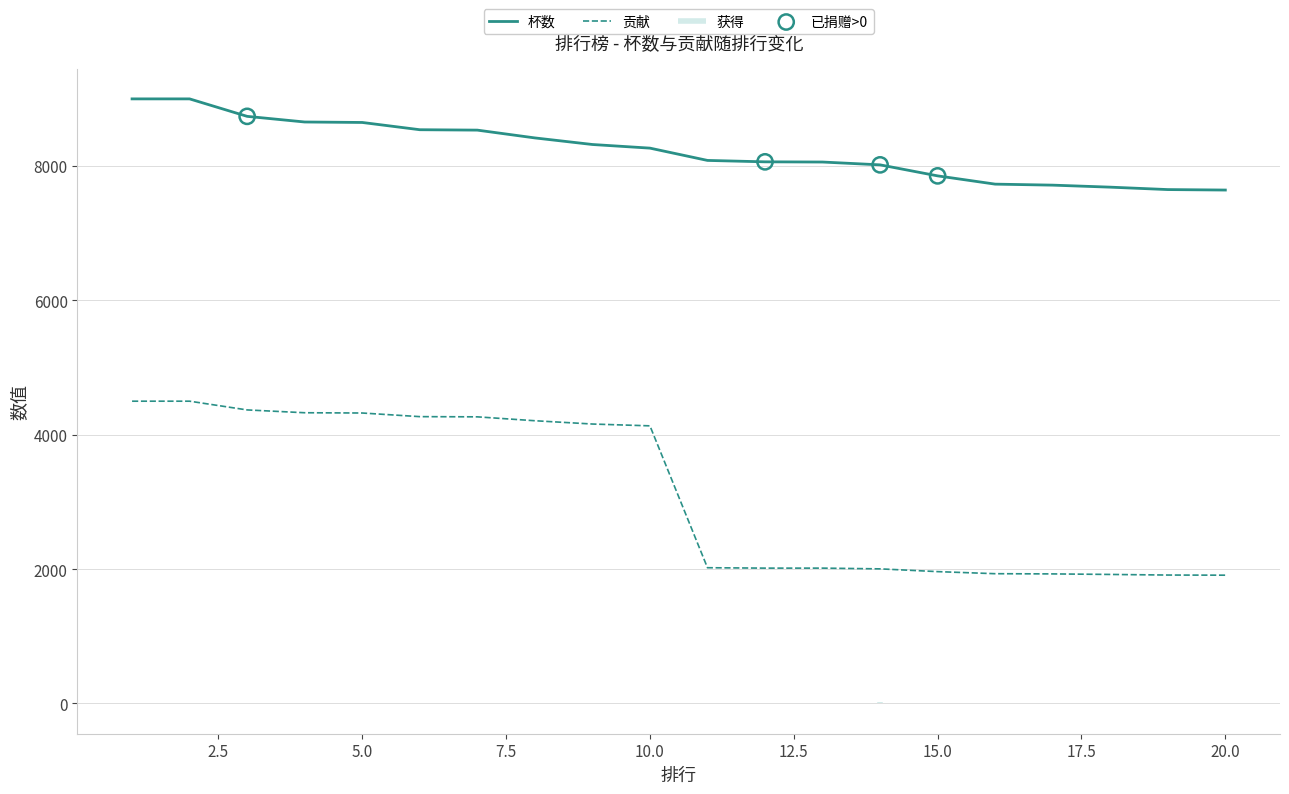

At how many categories does at least one series exceed 2826?

20